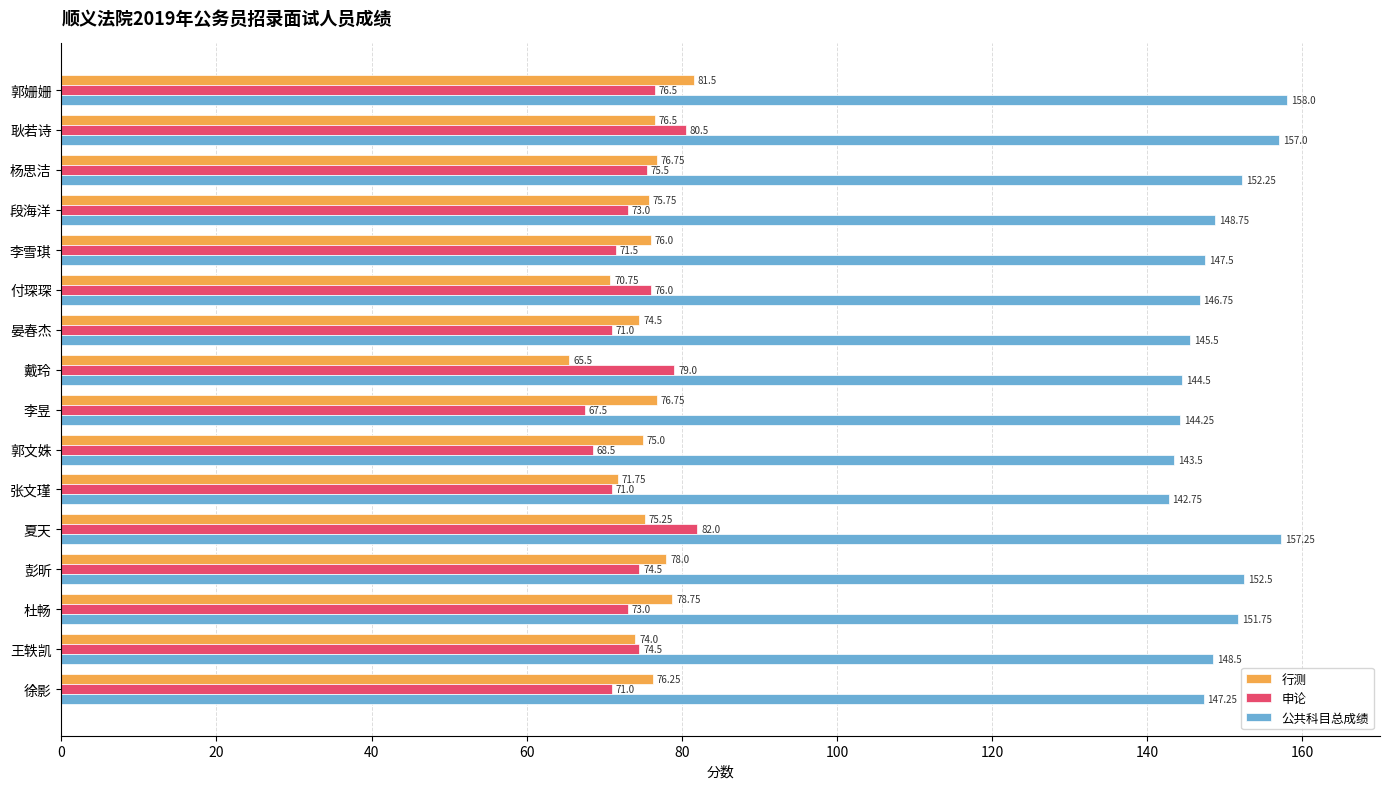

At 王轶凯, list the series in order from largest to smallest.

公共科目总成绩, 申论, 行测